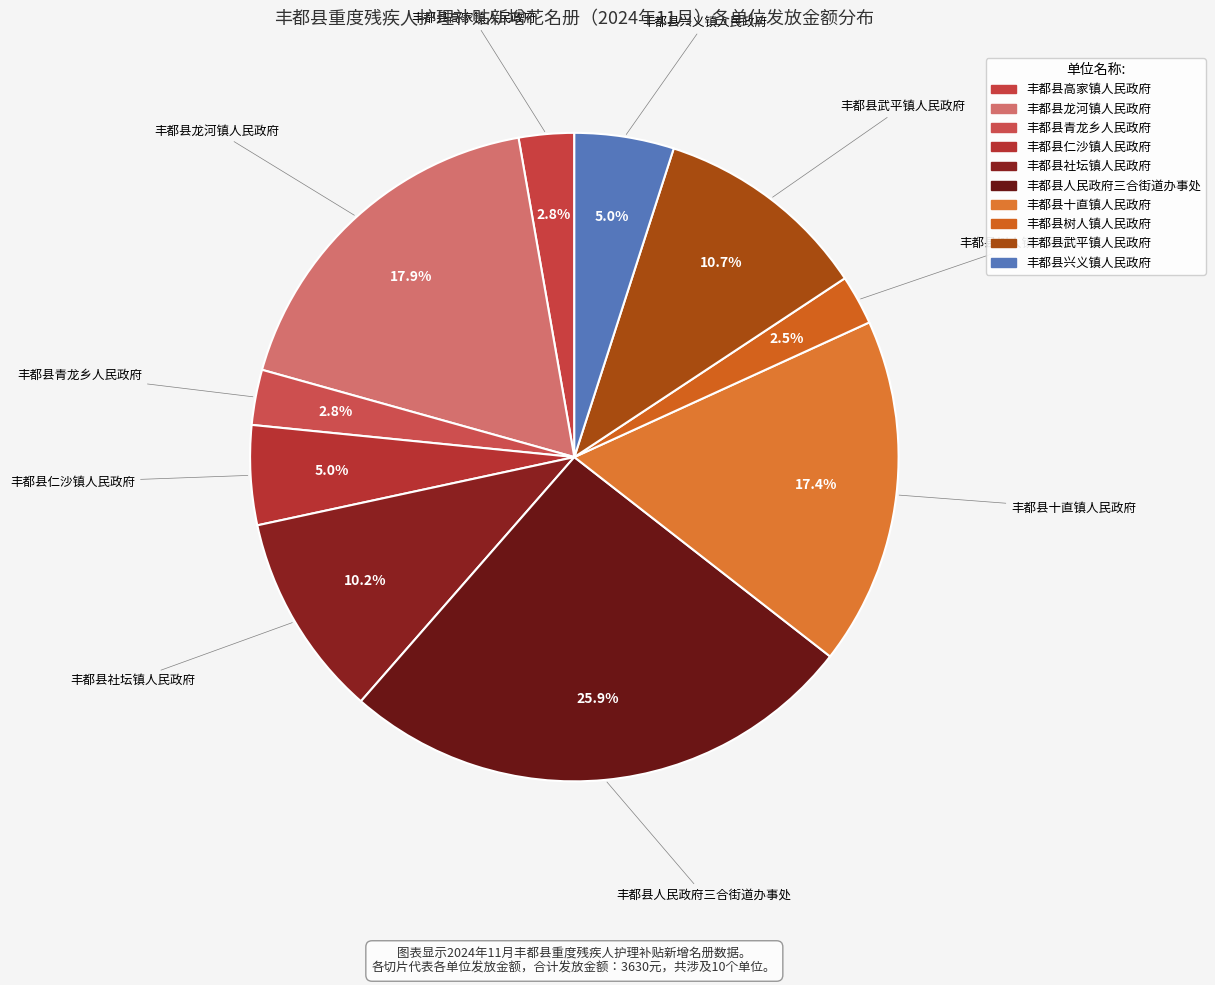

To the nearest percent, what percentage of the pie is 丰都县高家镇人民政府?

3%